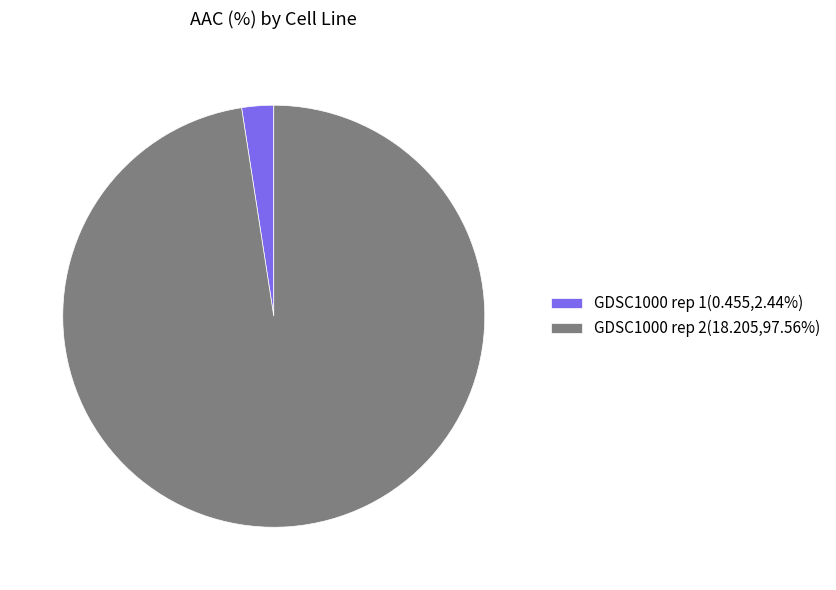

Does any single category account for the majority?

Yes